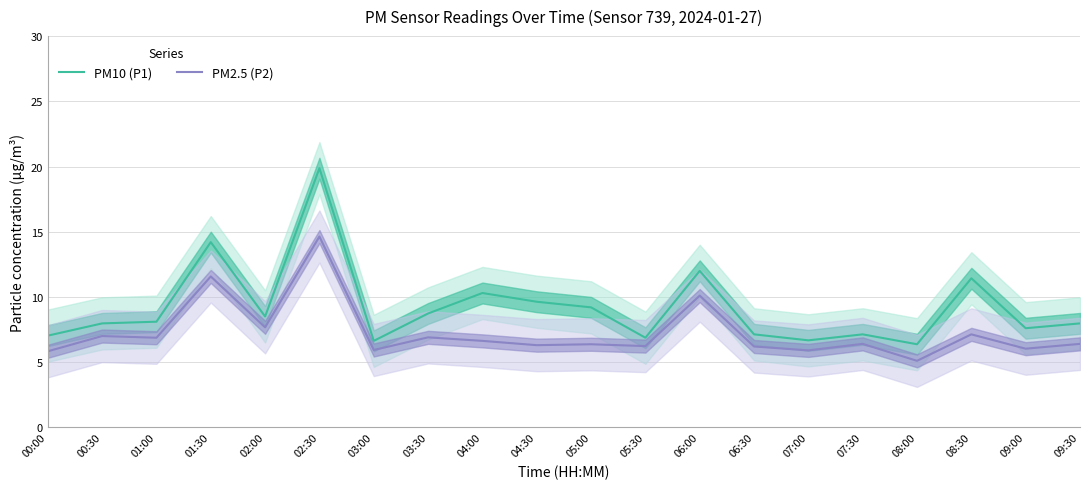

Rank the series by their average value, from lowest to highest.

PM2.5 (P2), PM10 (P1)